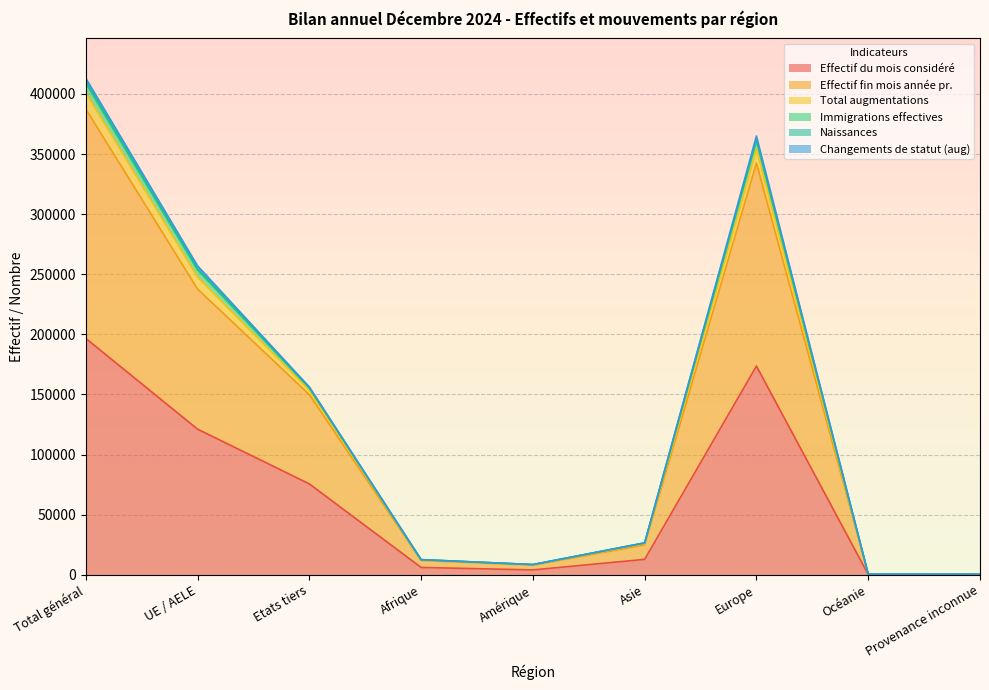

Between Provenance inconnue and Afrique, which is larger?

Afrique